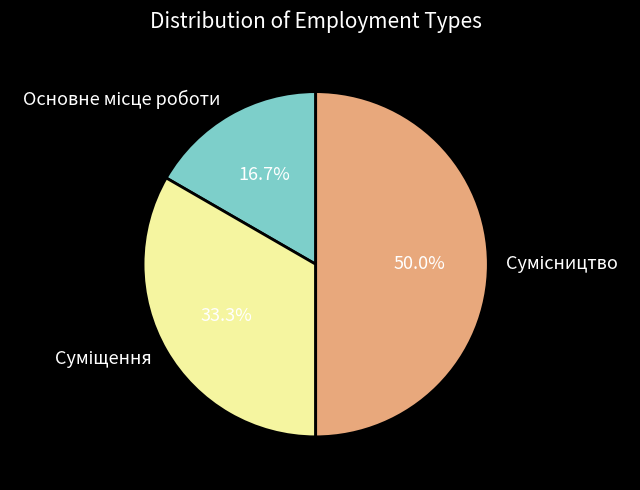

Count the number of slices in the pie.

3